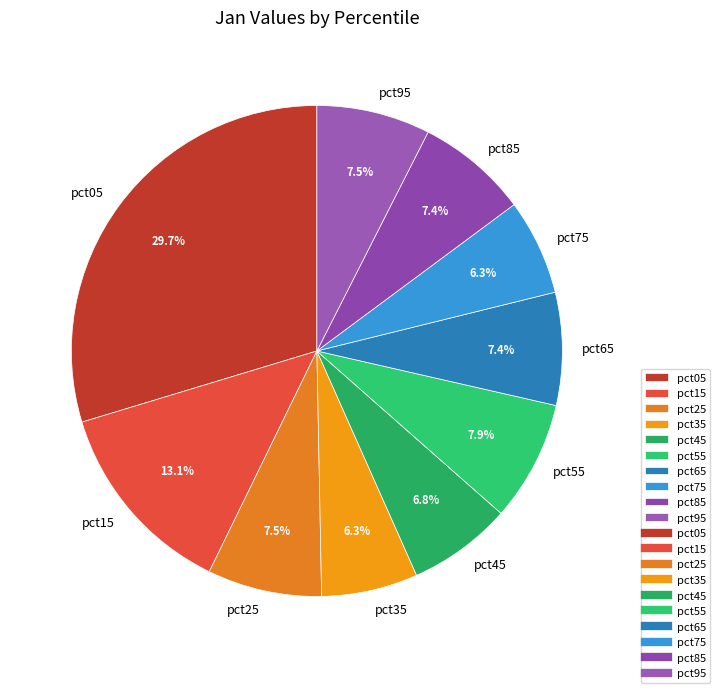

What percentage is the pct65 slice, to the nearest percent?

7%